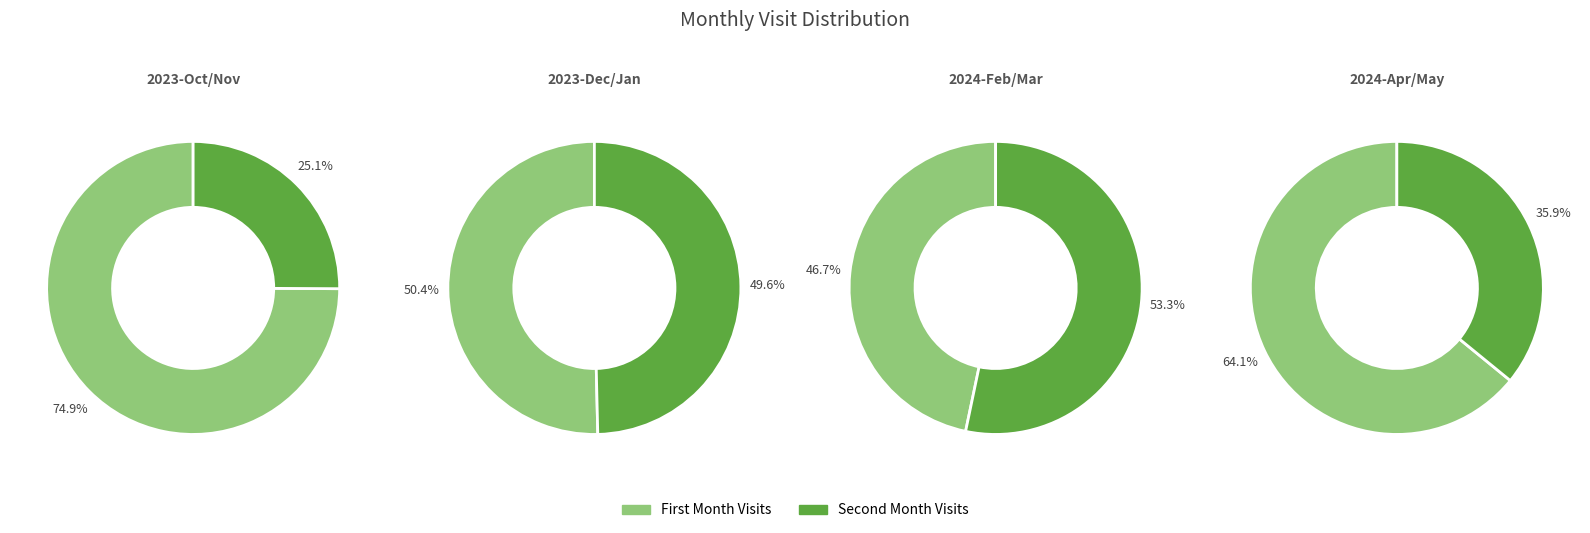

Between 2024-04 and 2023-10, which is larger?

2023-10